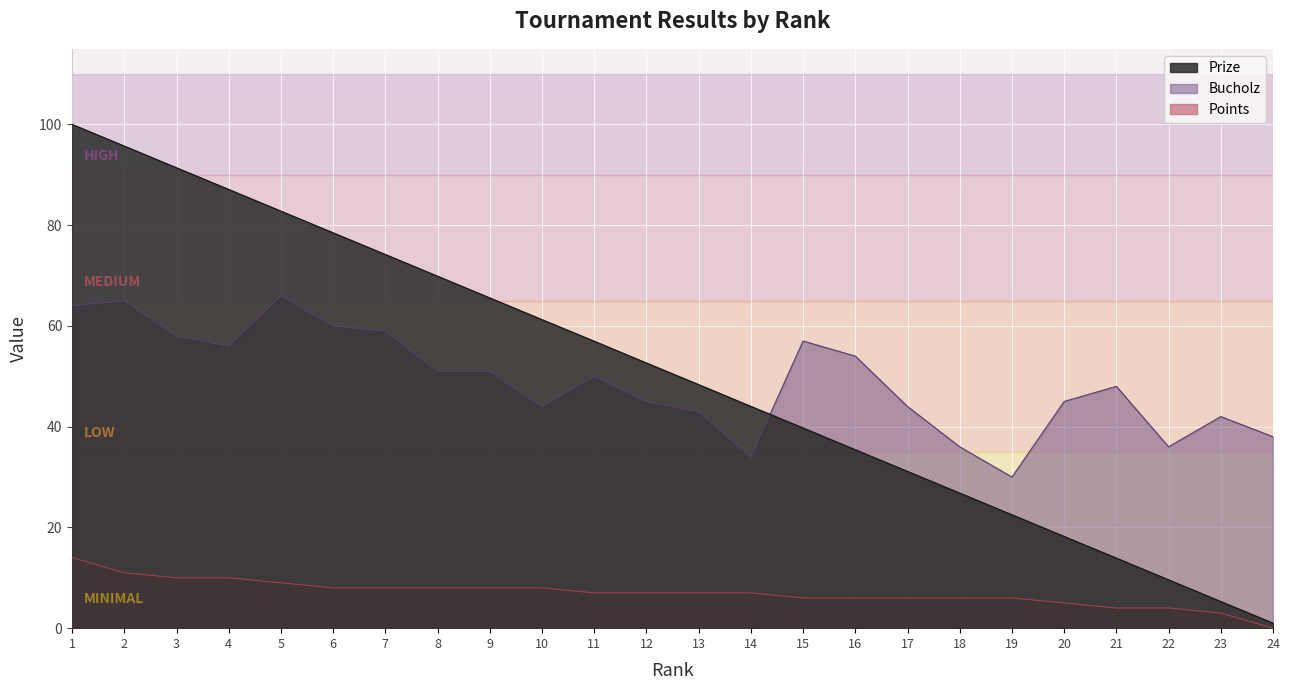

True or false: Points and Prize cross at least once.

False